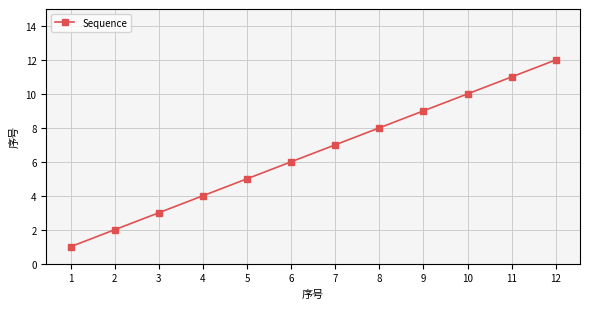

What value does the data have at 11, to the nearest 10?

10